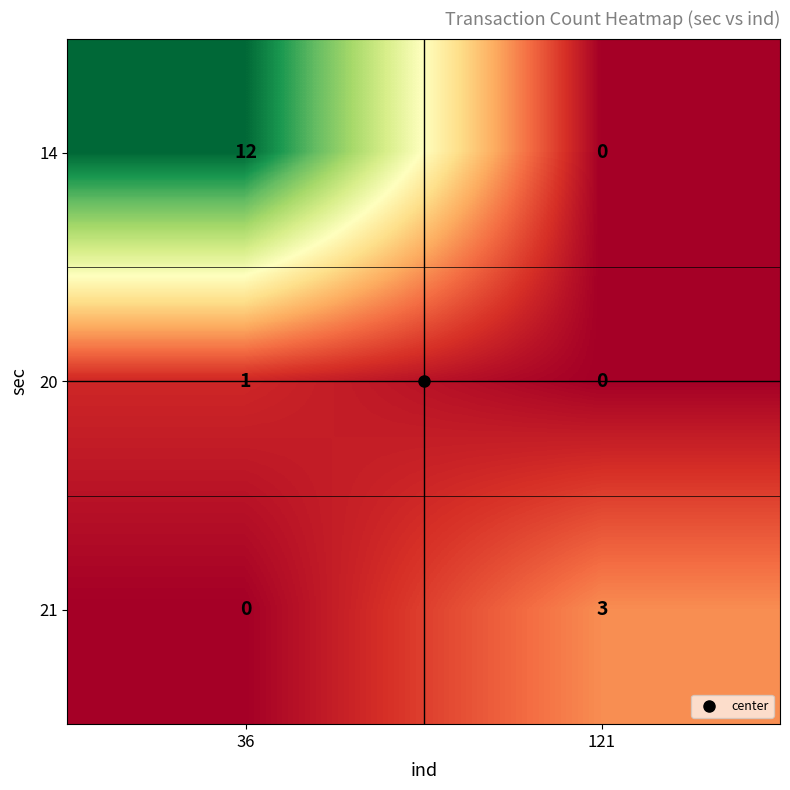

Is the value of 14 at 121 greater than the value of 21 at 121?

No